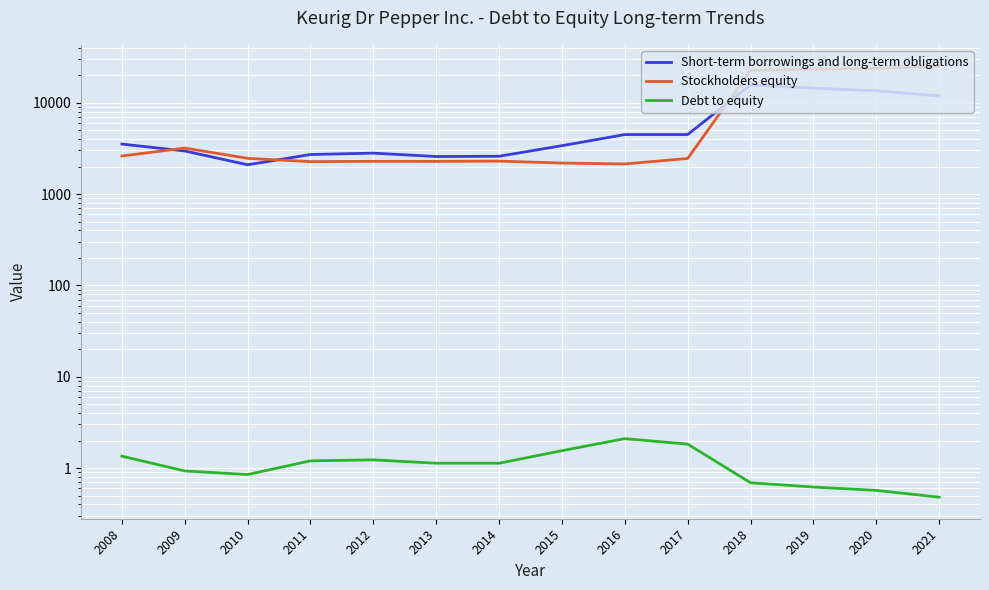

What is the maximum value for Short-term borrowings and long-term obligations?

15659.0